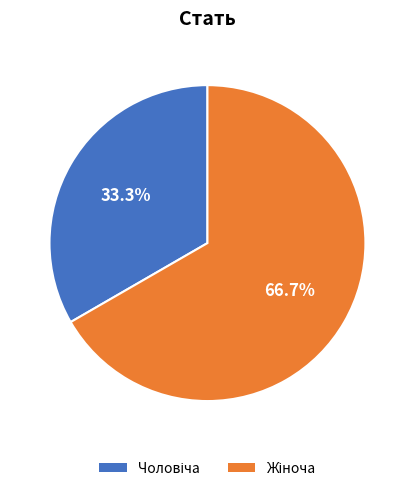

Is there any slice that represents more than half of the pie?

Yes